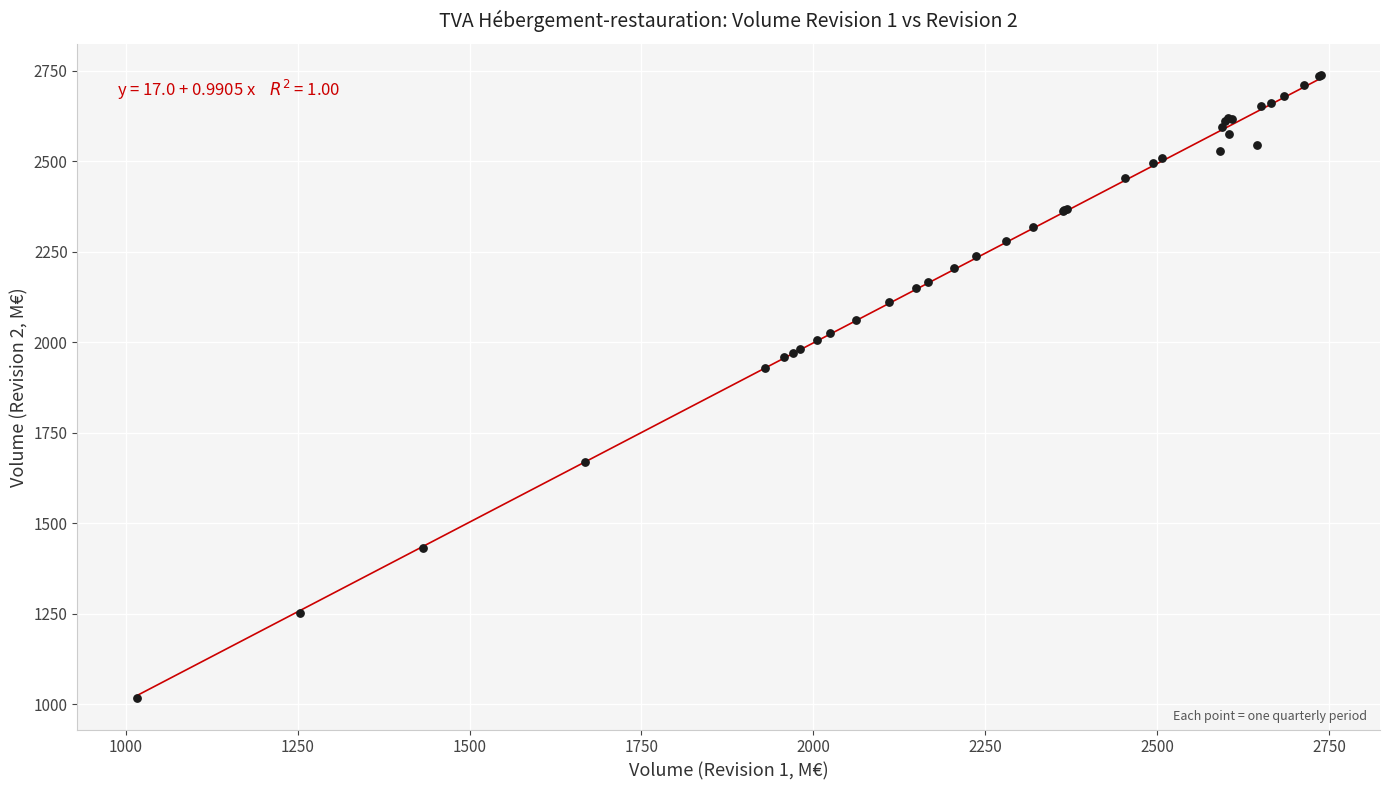

What Y value in the scatter plot is closest to 1877?

1930